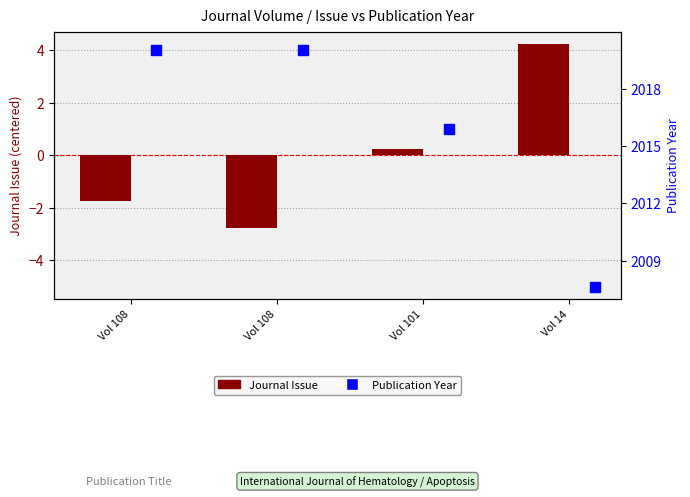

Which series has the largest total across all categories?

Publication Year